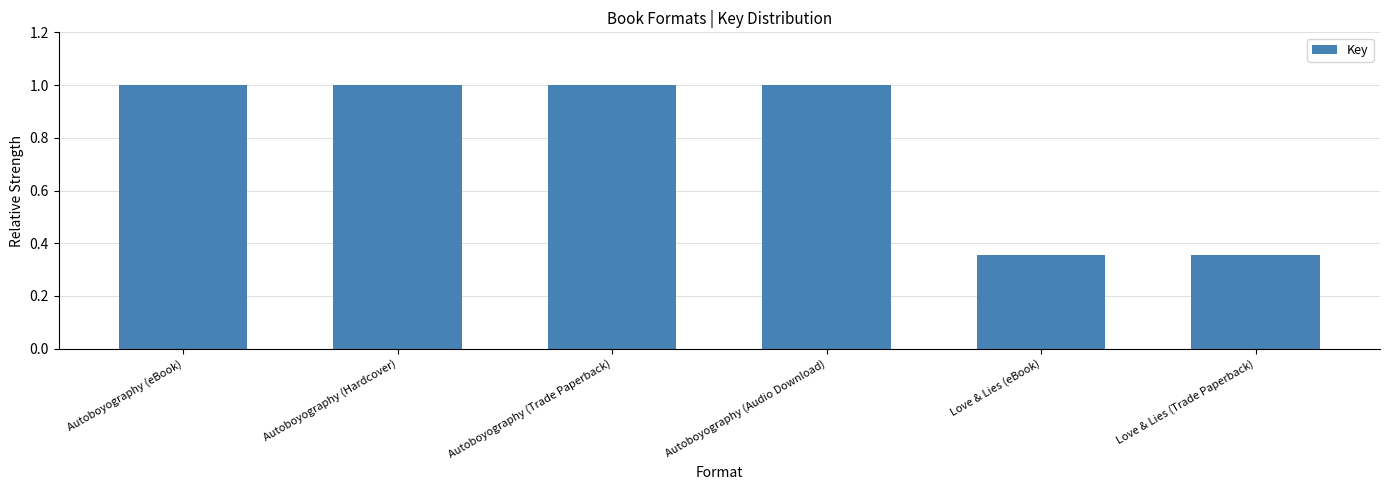

Which has a higher value, Love & Lies (eBook) or Autoboyography (Hardcover)?

Autoboyography (Hardcover)